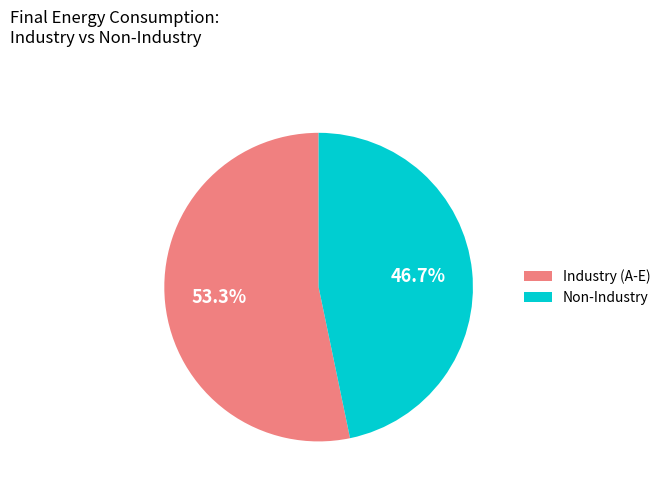

Rank the categories by value from lowest to highest.

Non-Industry, Industry (A-E)